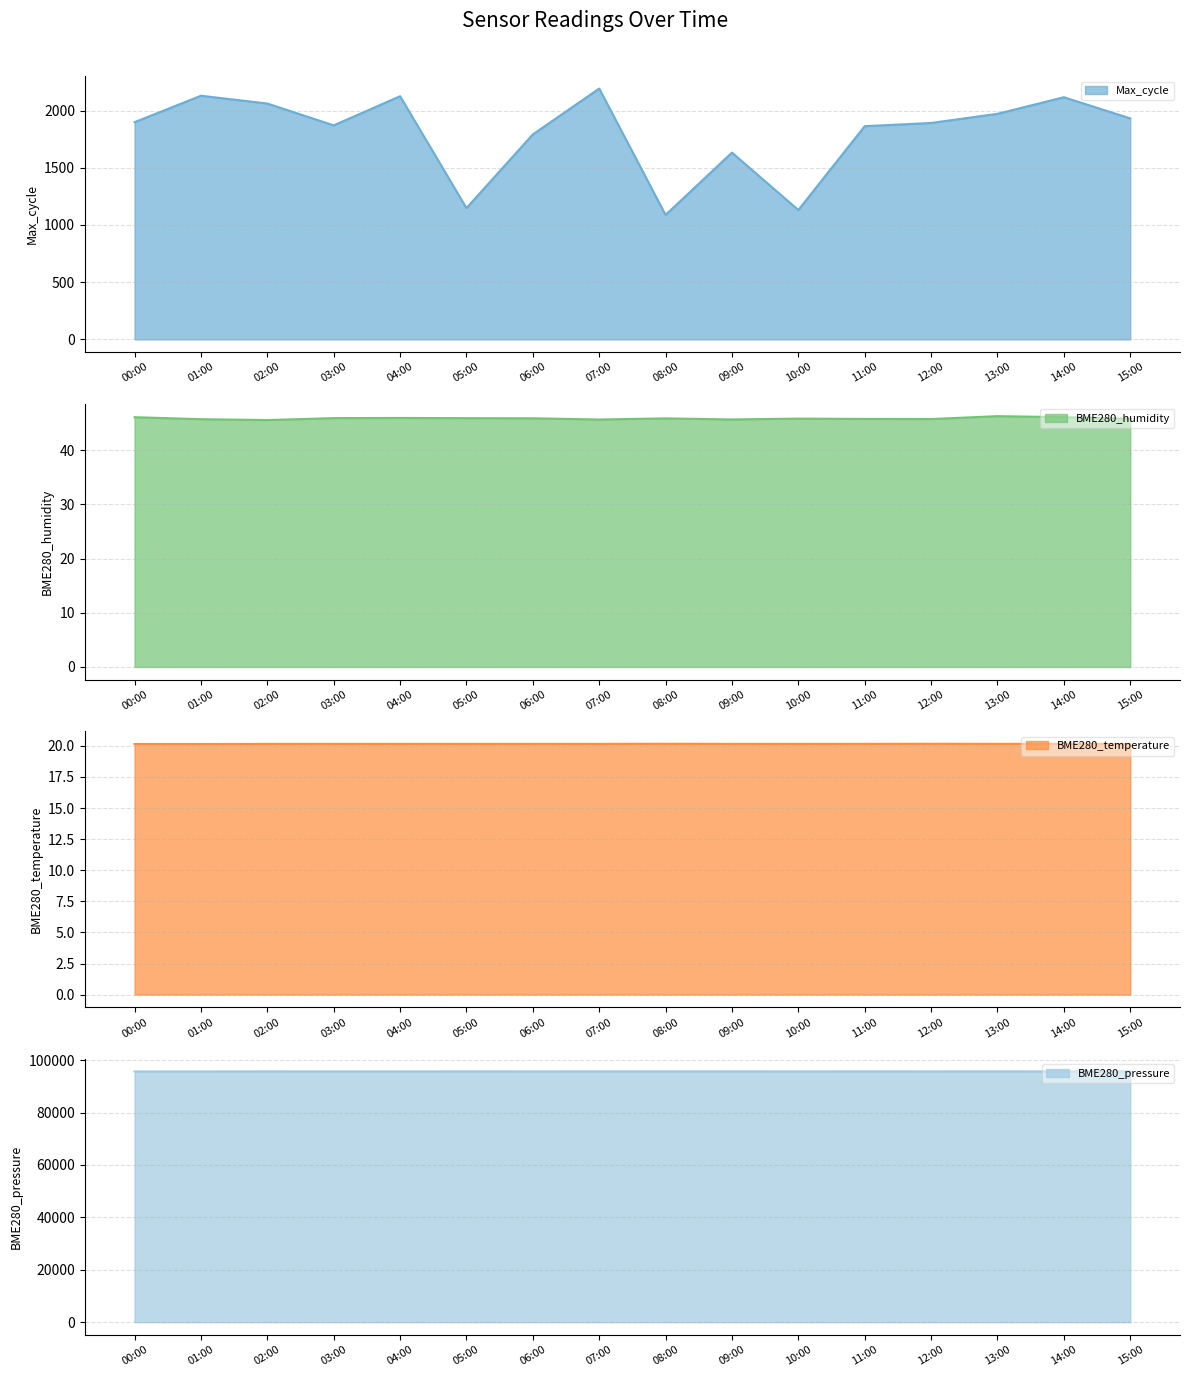

Which series has the largest total across all categories?

BME280_pressure